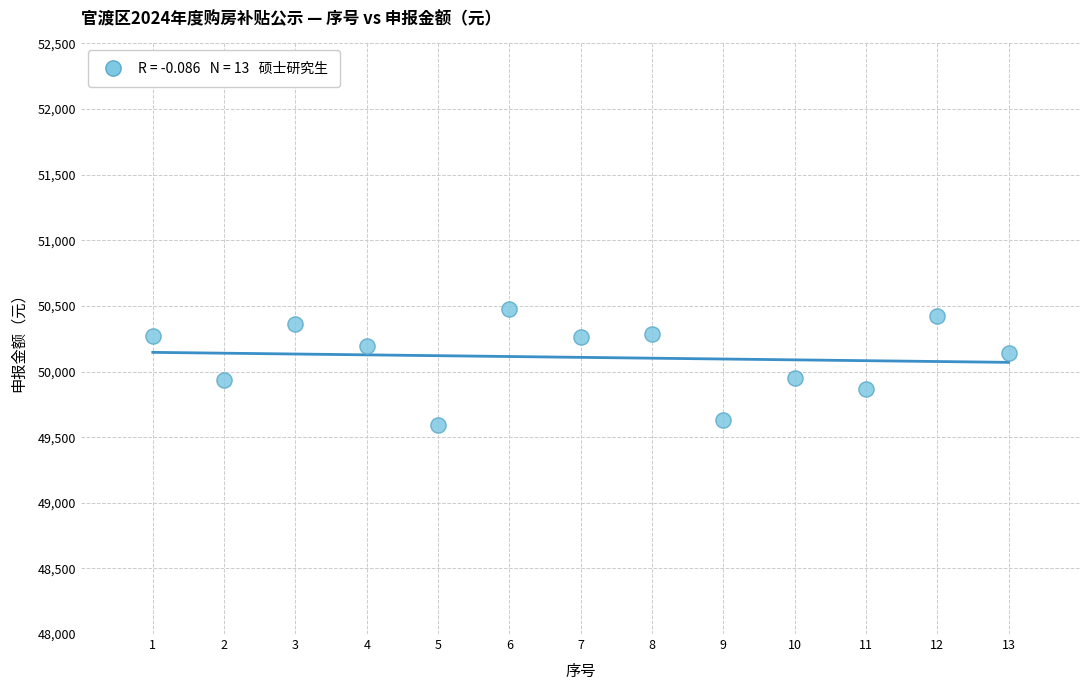

What is the range of X values (max minus min)?

12.0